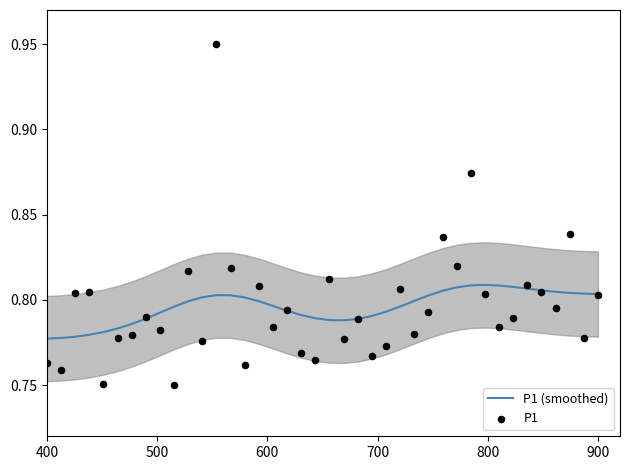

What are all the series names shown in the legend?

P1 (smoothed), P1